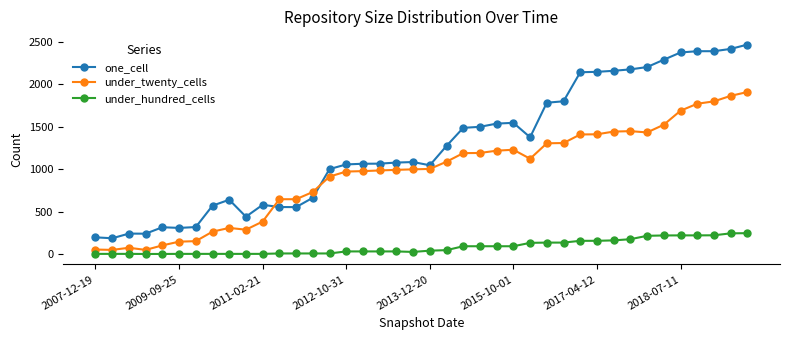

What is the greatest value displayed?

2467